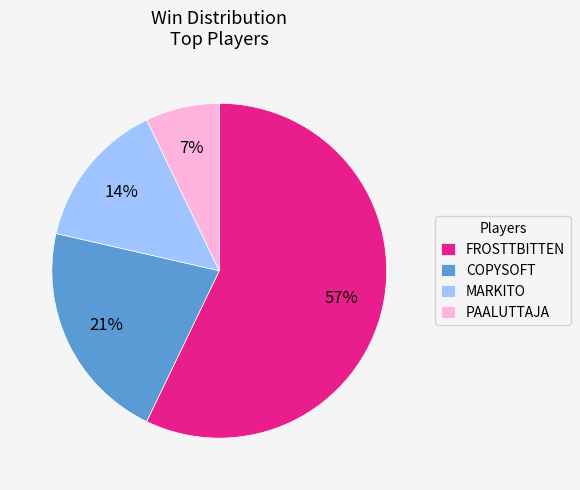

How many slices are in this pie chart?

4